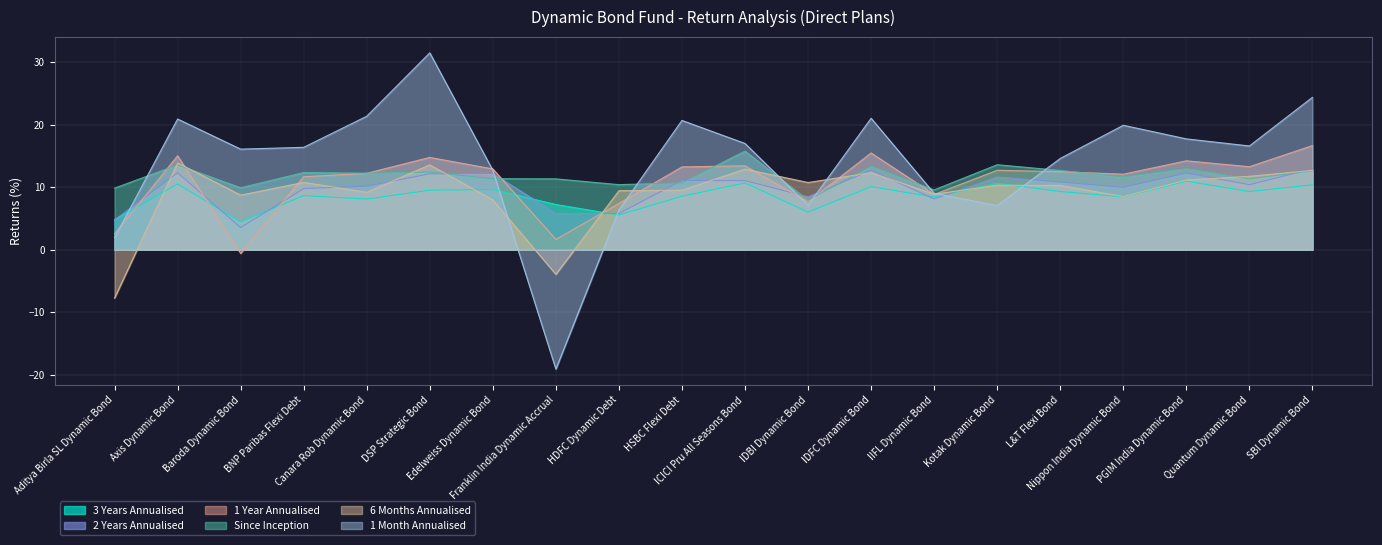

Count the number of data series in this chart.

6